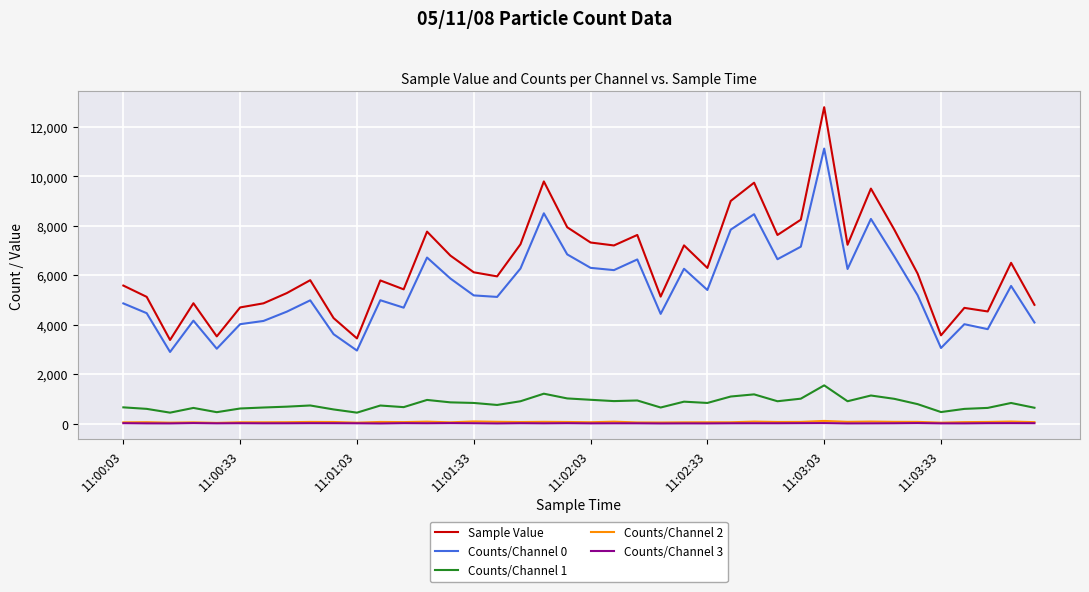

Which series has the largest range (max minus min)?

Sample Value